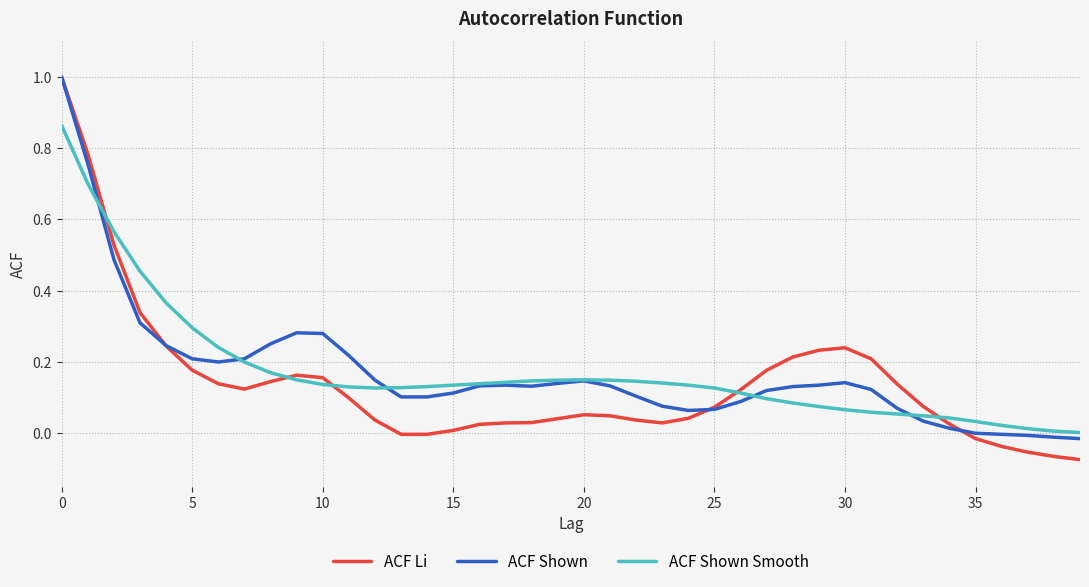

Which series has the largest range (max minus min)?

ACF Li